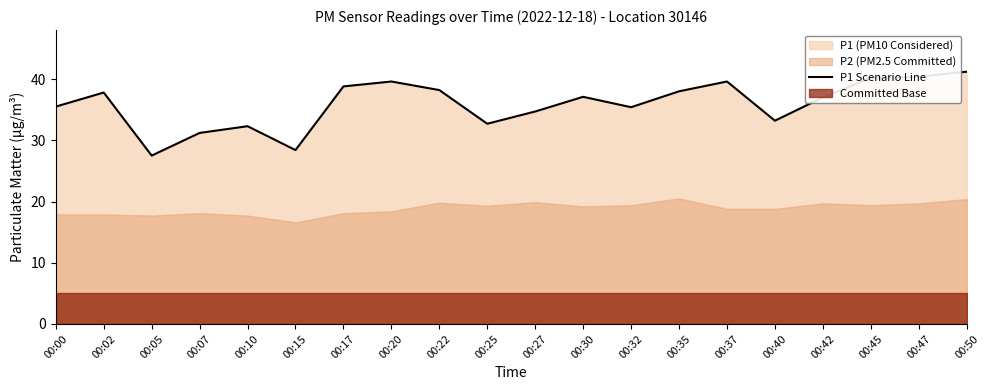

List the labels in order of value, smallest first.

00:05, 00:15, 00:07, 00:10, 00:25, 00:40, 00:27, 00:32, 00:00, 00:42, 00:30, 00:02, 00:35, 00:22, 00:17, 00:20, 00:37, 00:45, 00:47, 00:50